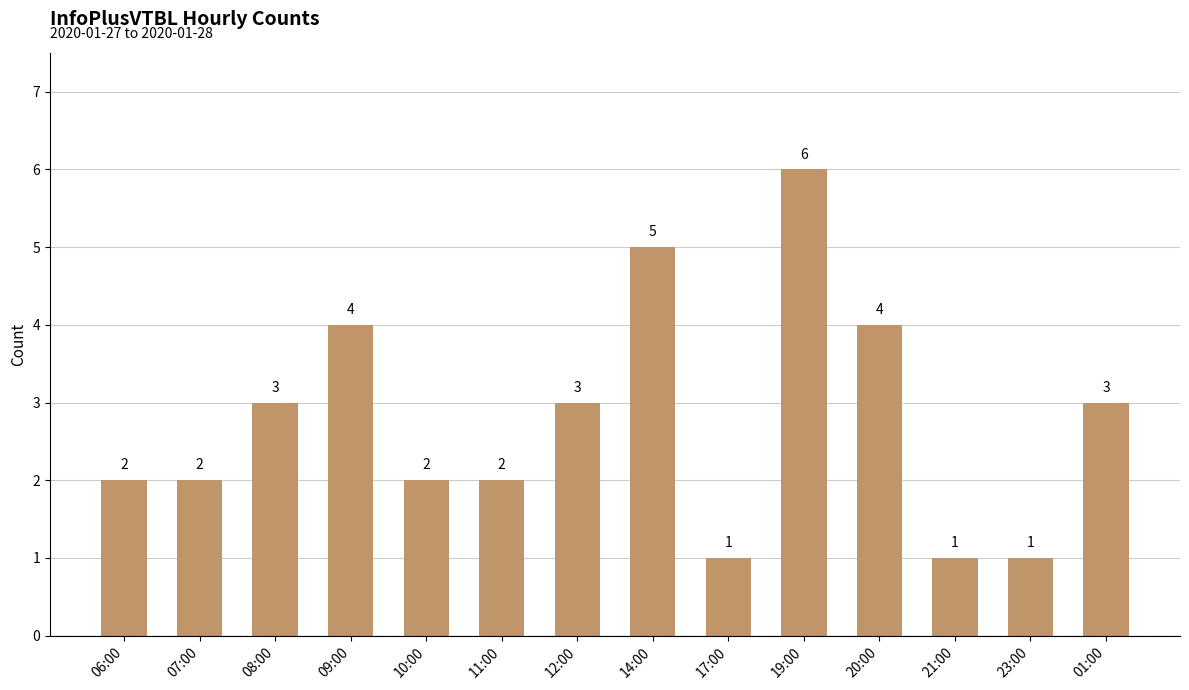

Count the values in the range 2 to 4.

9